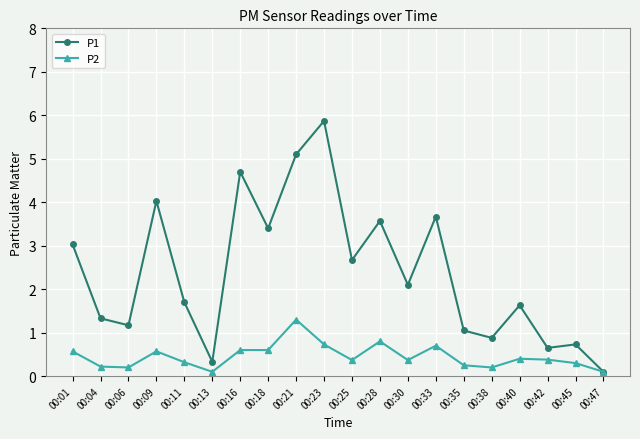

How many lines are shown in the chart?

2